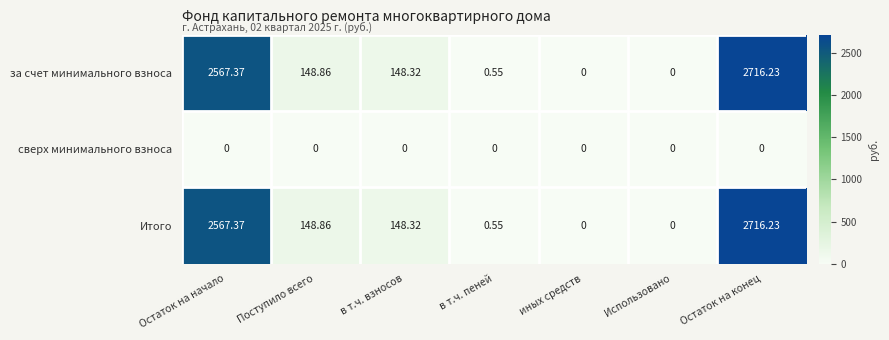

At which category is the sum across all series the highest?

Остаток на конец